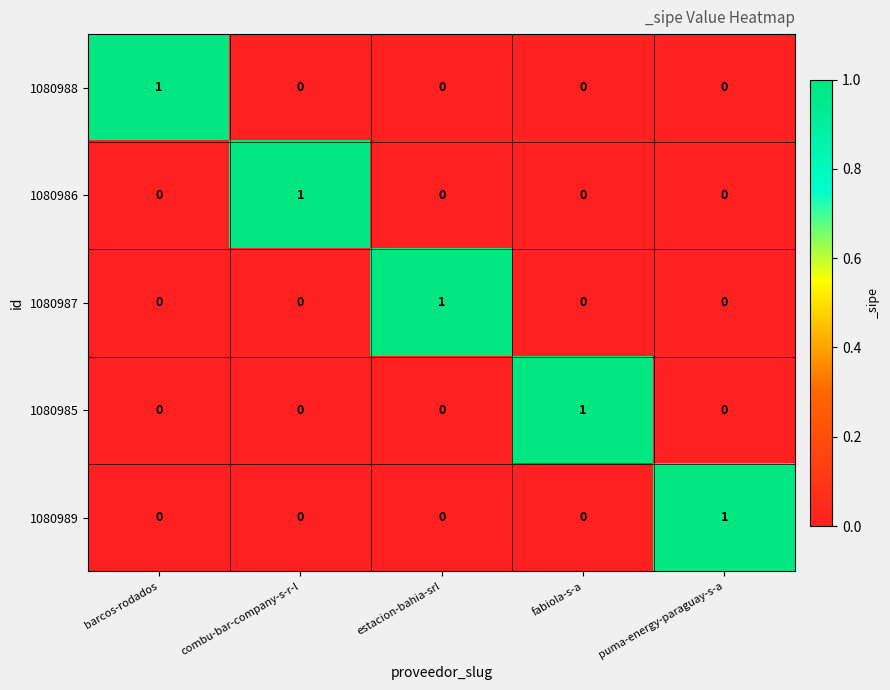

The 1080989 series shows 0 at fabiola-s-a. True or false?

True